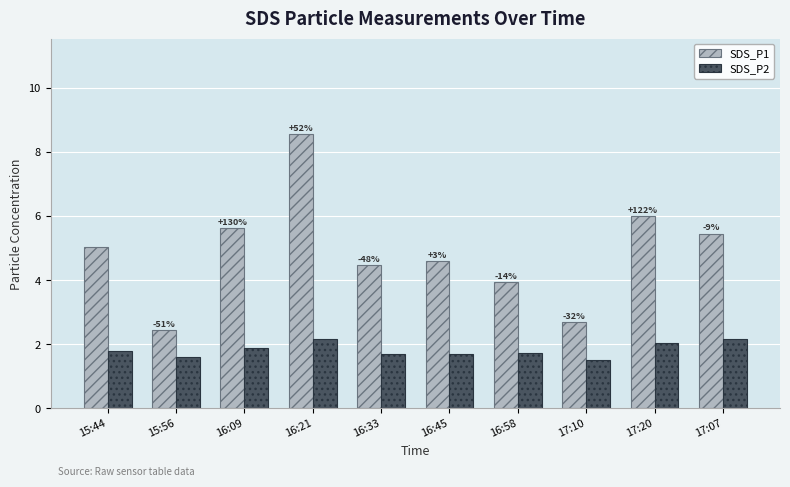

What is the value of the SDS_P2 bar at the 2nd from the left?

1.6